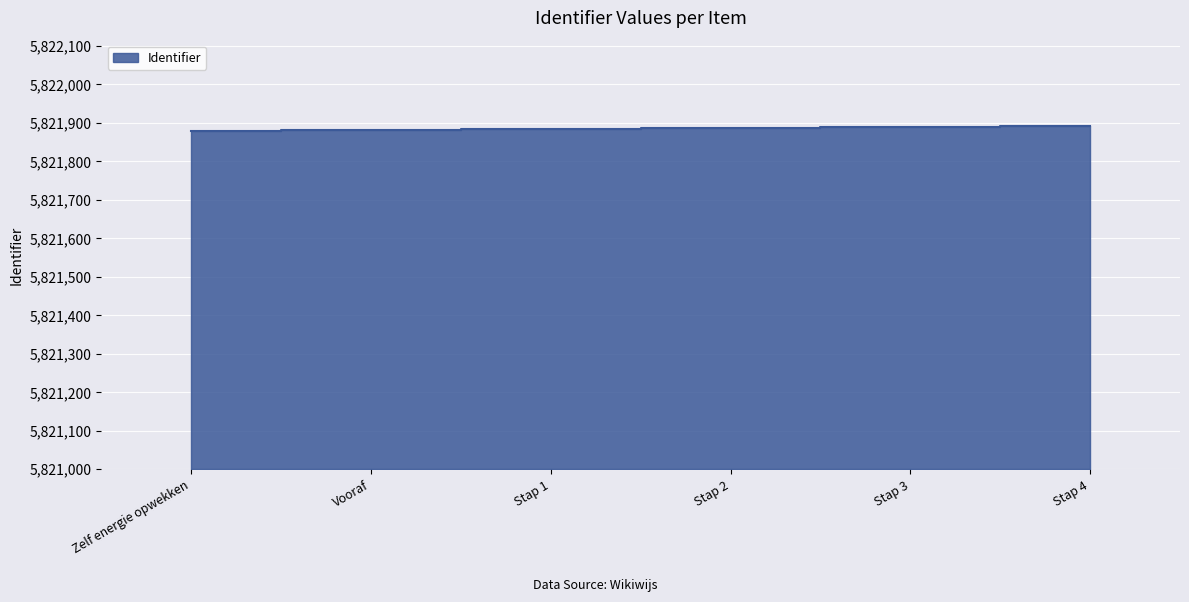

What is the change in value from Stap 2 to Stap 3?

+2